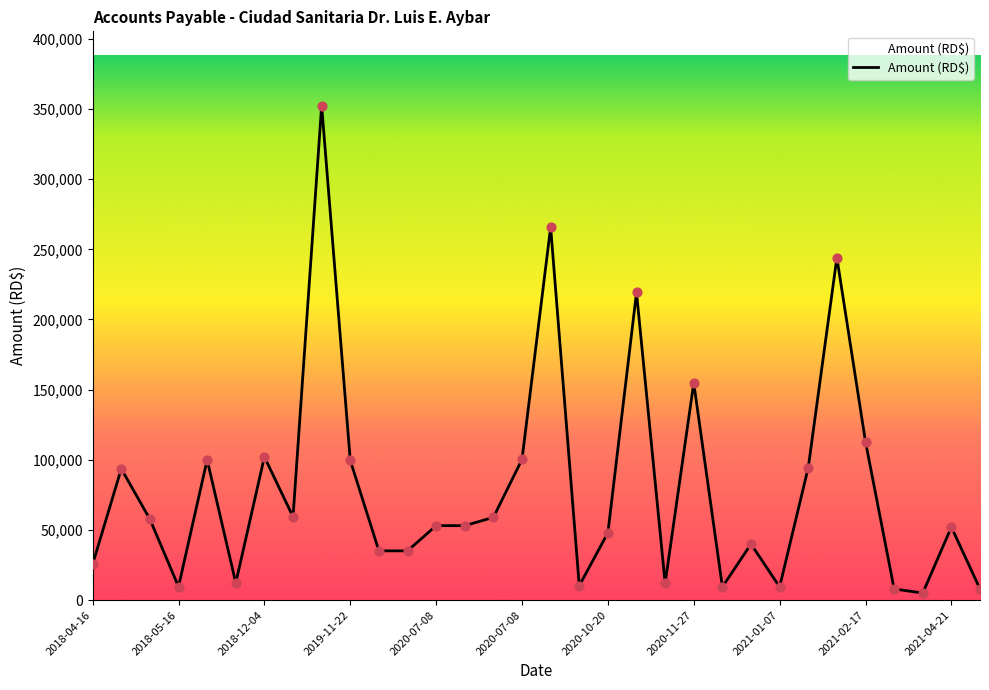

What is the difference between the maximum and minimum values?

347365.8